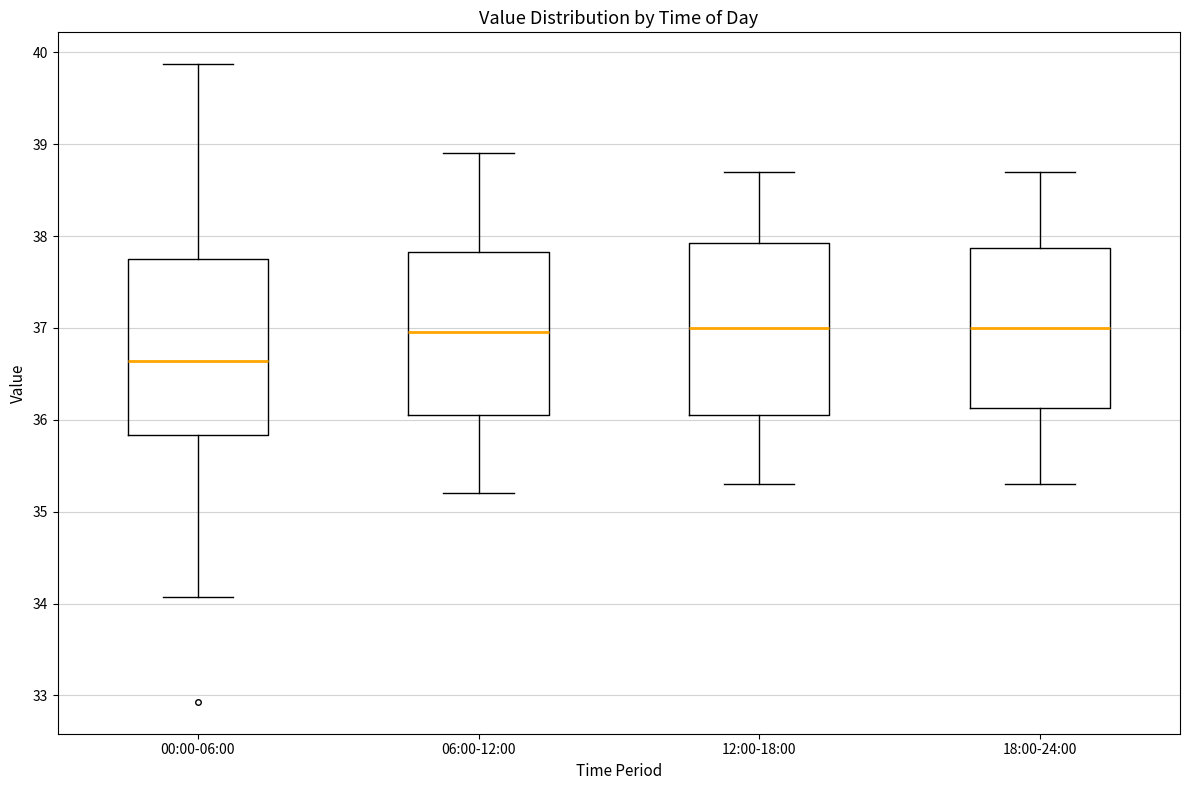

Reading left to right, transcribe this box plot: for each box, give where its median line is, the range the box spans, and where its two whiskers end, as read against the y-axis. The values are not printed on the chart, so give them approximately, as read against the axis.

00:00-06:00: median 36.6, box 35.8 to 37.8, whiskers 34.1 to 39.9
06:00-12:00: median 37.0, box 36.1 to 37.8, whiskers 35.2 to 38.9
12:00-18:00: median 37.0, box 36.1 to 37.9, whiskers 35.3 to 38.7
18:00-24:00: median 37.0, box 36.1 to 37.9, whiskers 35.3 to 38.7